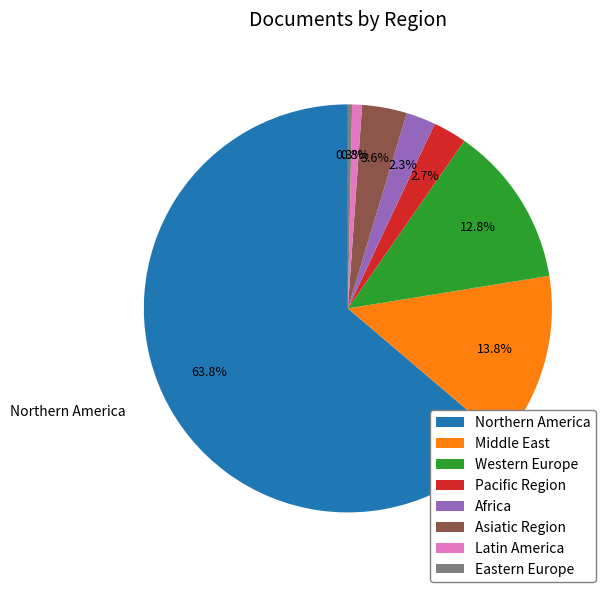

Between Latin America and Asiatic Region, which is larger?

Asiatic Region